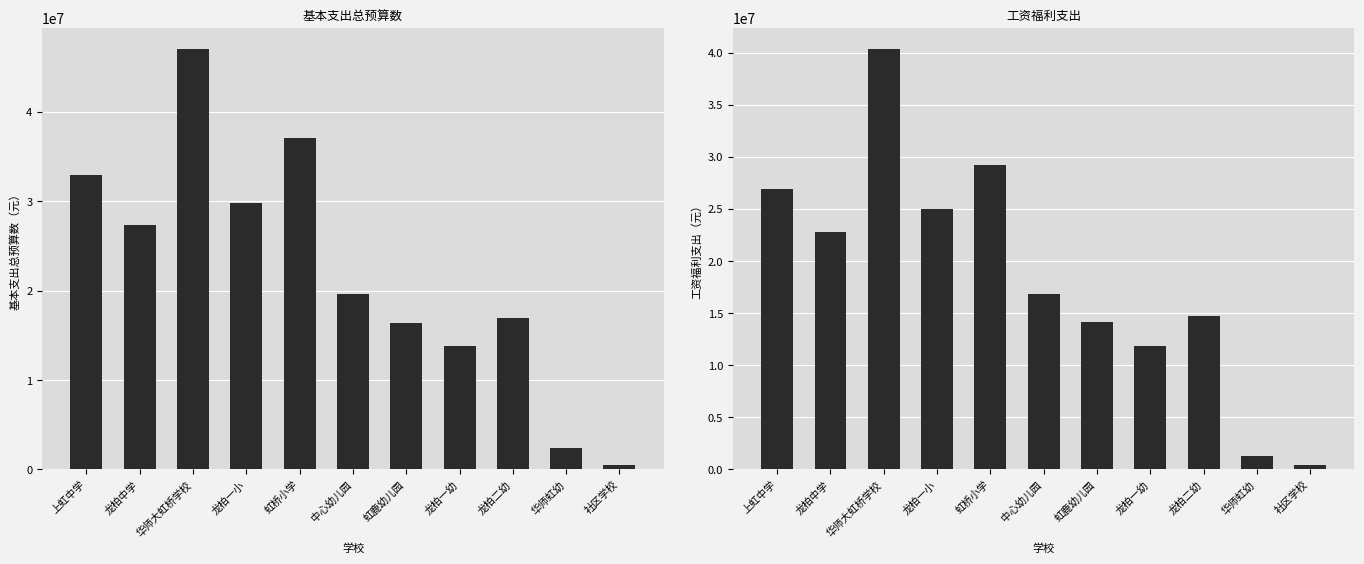

What is the difference between the maximum and minimum values in the 工资福利支出 series?

39935416.0